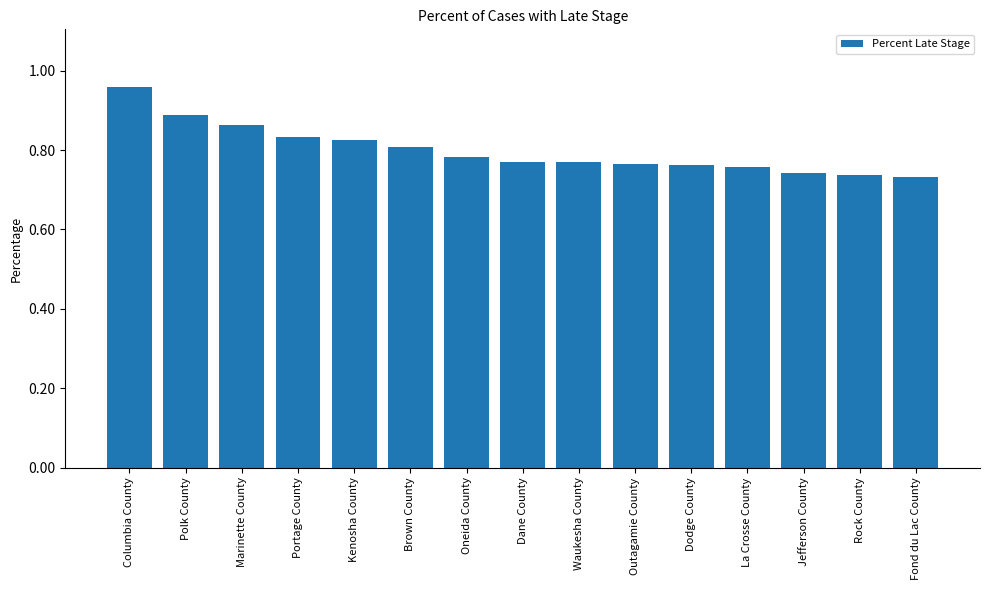

Does the chart contain any negative values?

No